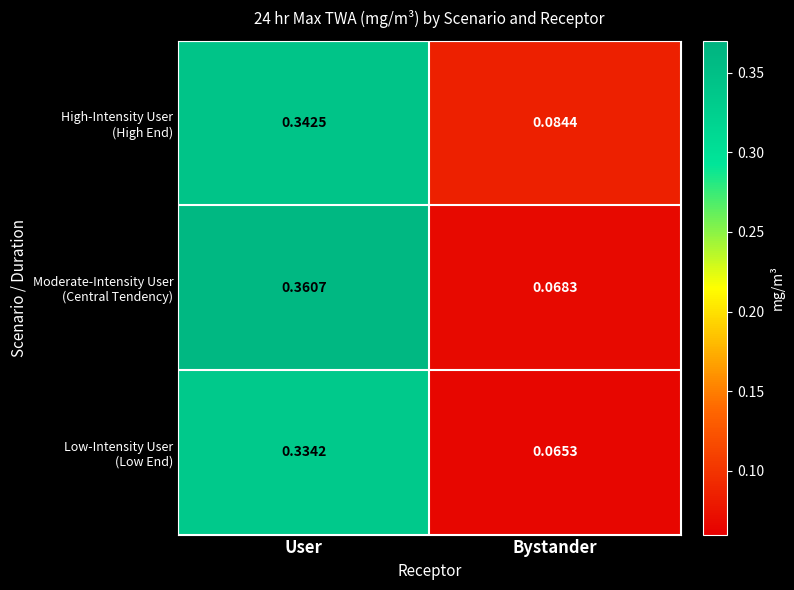

At which category is the sum across all series the highest?

User